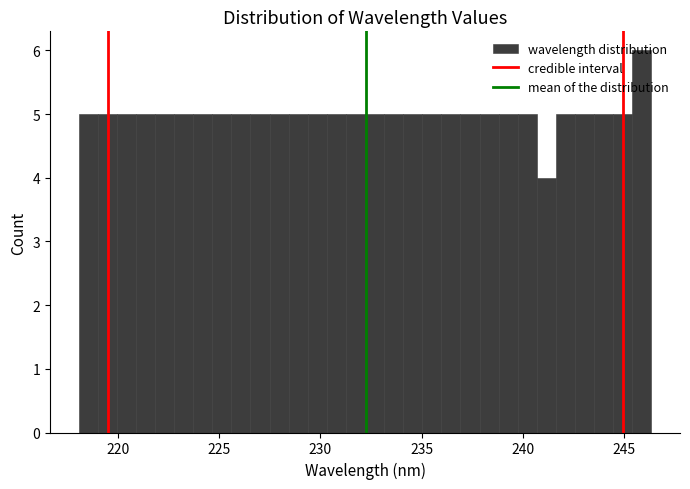

Around what value on the x-axis is the tallest bar? Give the approximate position of its centre, as read against the axis.

246.0